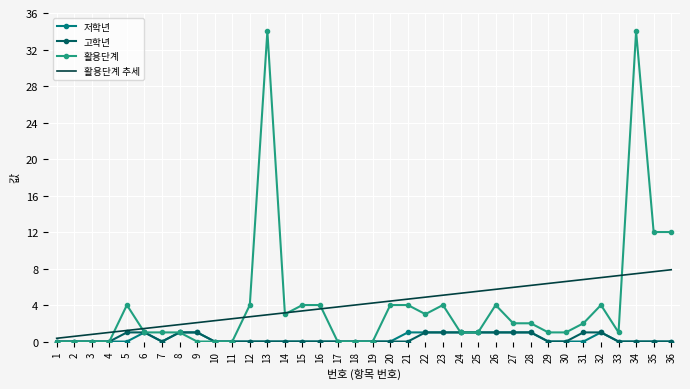

Reading right to left, extract all data points from this chart.

저학년: 0.0	0.0	0.0	0.0	1.0	0.0	0.0	0.0	1.0	1.0	1.0	1.0	1.0	1.0	1.0	1.0	0.0	0.0	0.0	0.0	0.0	0.0	0.0	0.0	0.0	0.0	0.0	1.0	1.0	0.0	1.0	0.0	0.0	0.0	0.0	0.0
고학년: 0.0	0.0	0.0	0.0	1.0	1.0	0.0	0.0	1.0	1.0	1.0	1.0	1.0	1.0	1.0	0.0	0.0	0.0	0.0	0.0	0.0	0.0	0.0	0.0	0.0	0.0	0.0	1.0	1.0	0.0	1.0	1.0	0.0	0.0	0.0	0.0
활용단계: 12.0	12.0	34.0	1.0	4.0	2.0	1.0	1.0	2.0	2.0	4.0	1.0	1.0	4.0	3.0	4.0	4.0	0.0	0.0	0.0	4.0	4.0	3.0	34.0	4.0	0.0	0.0	0.0	1.0	1.0	1.0	4.0	0.0	0.0	0.0	0.0
활용단계 추세: 7.9	7.7	7.4	7.2	7.0	6.8	6.6	6.4	6.2	5.9	5.7	5.5	5.3	5.1	4.9	4.6	4.4	4.2	4.0	3.8	3.6	3.4	3.1	2.9	2.7	2.5	2.3	2.1	1.9	1.6	1.4	1.2	1.0	0.8	0.6	0.4